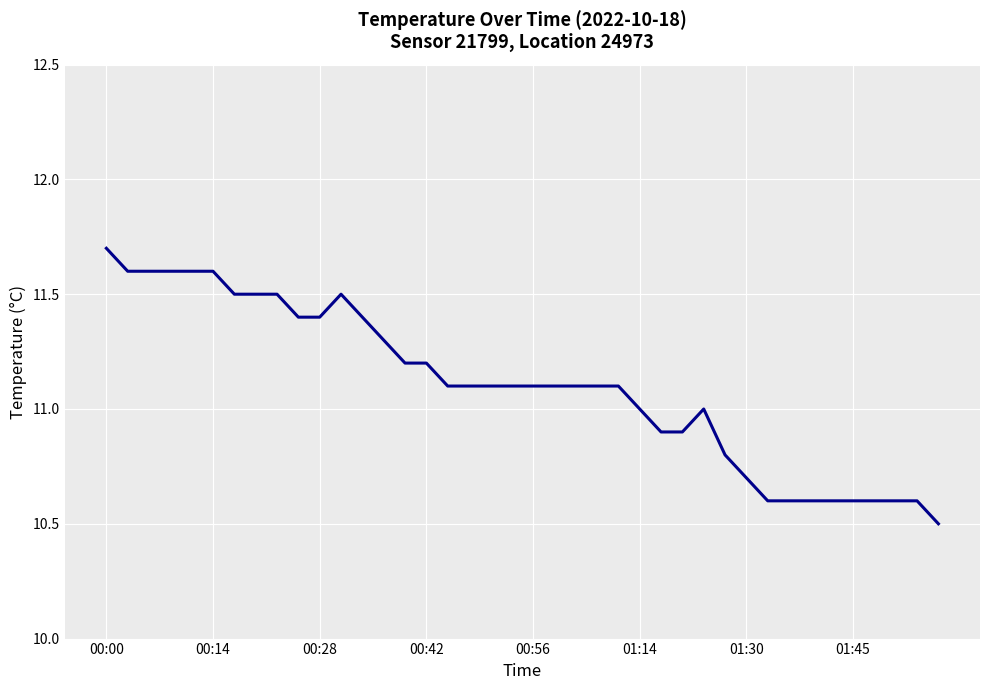

How many lines are shown in the chart?

1